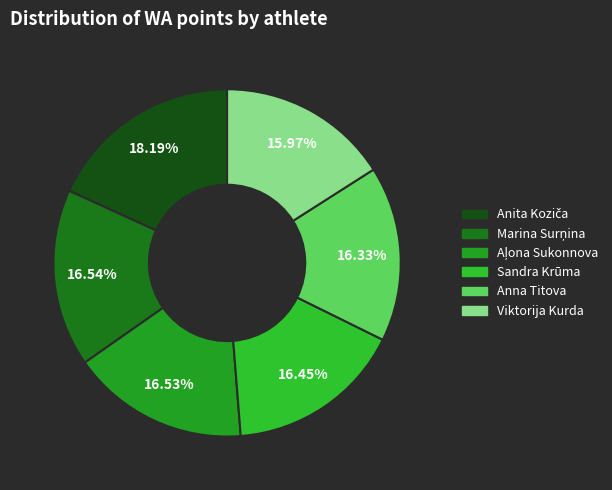

Does Viktorija Kurda account for over 50% of the chart?

No